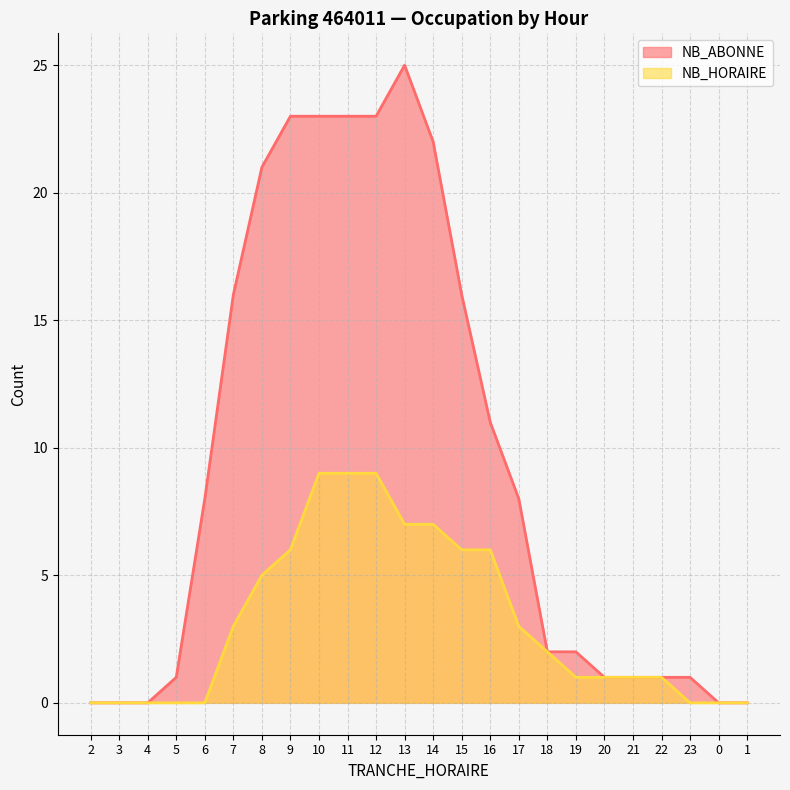

What is the label of the 6th point from the left?

7